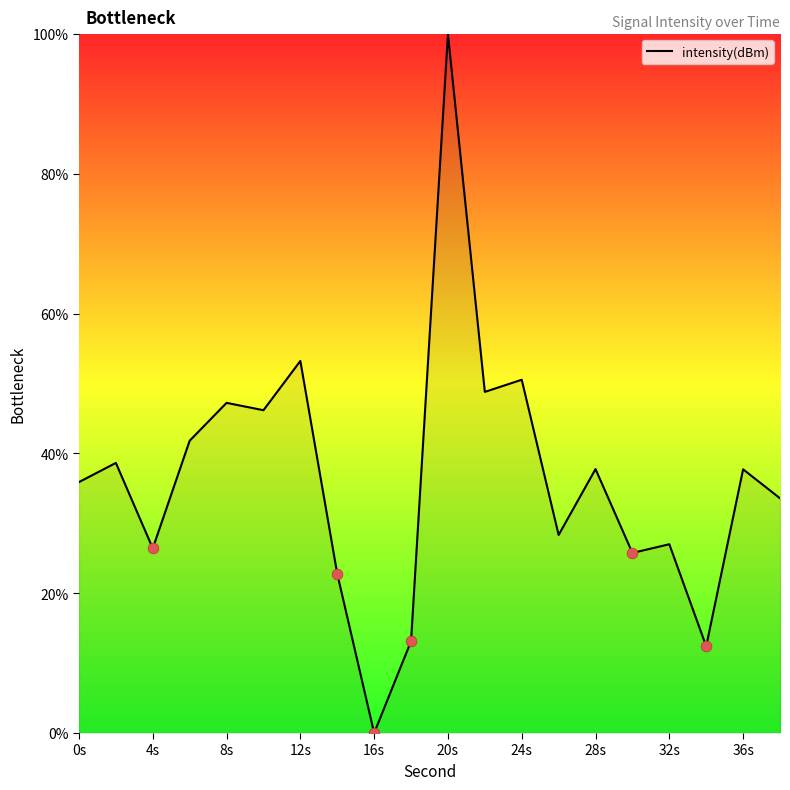

What is the difference between the maximum and minimum values?

100.0